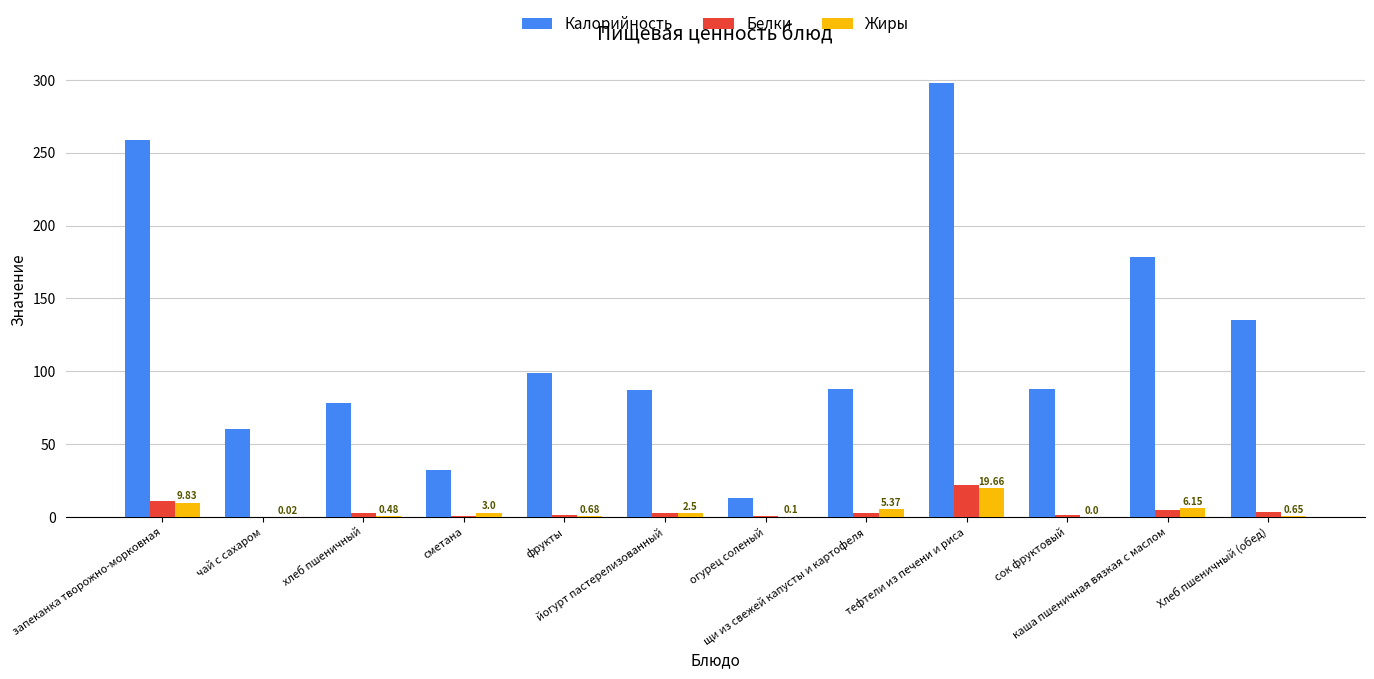

Are the bars horizontal?

No